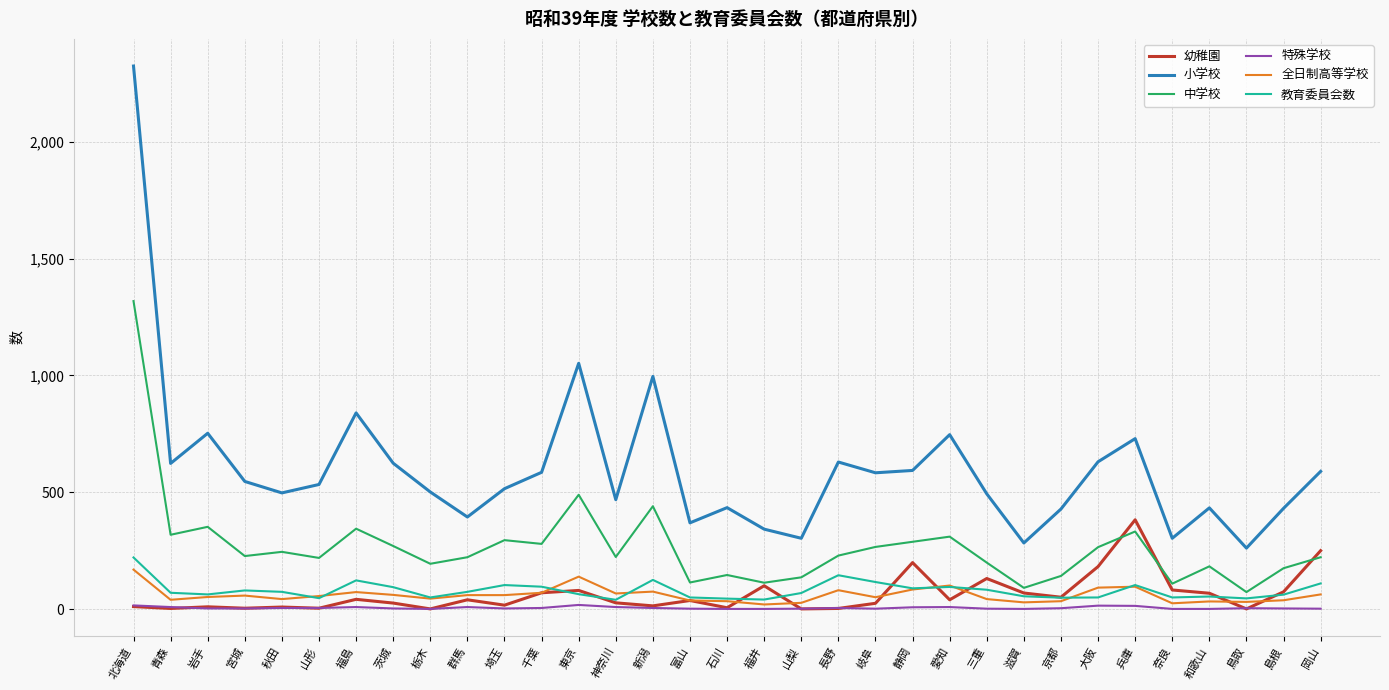

Is it true that 教育委員会数 equals 75 at 秋田?

True